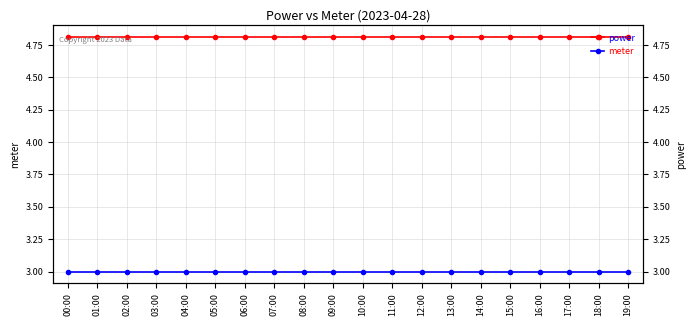

What is the label of the 15th point from the left?

14:00